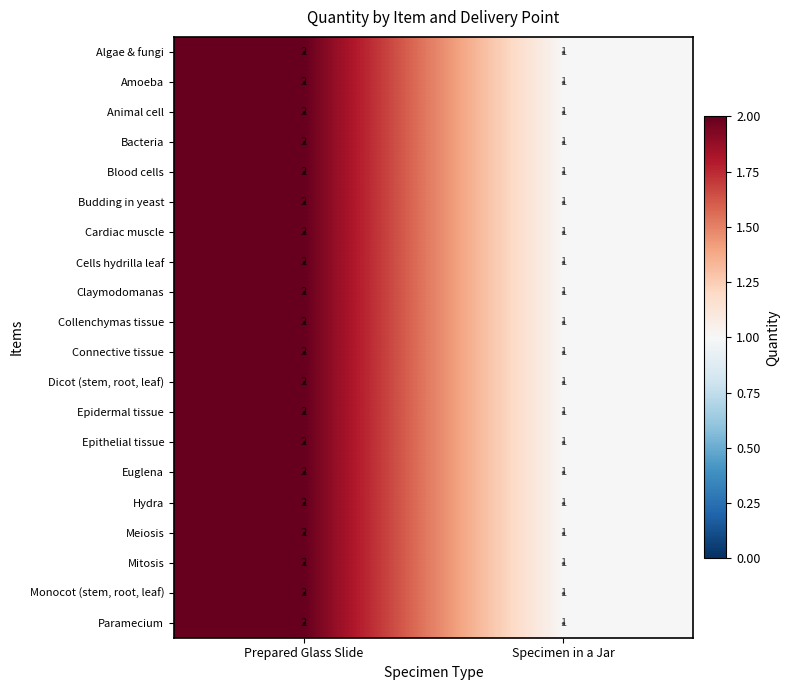

The value of Collenchymas tissue at Prepared Glass Slide is 2. True or false?

True